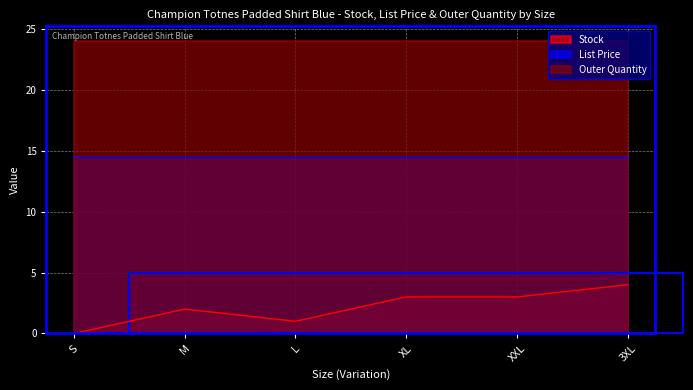

Where is the first local maximum for Stock?

M